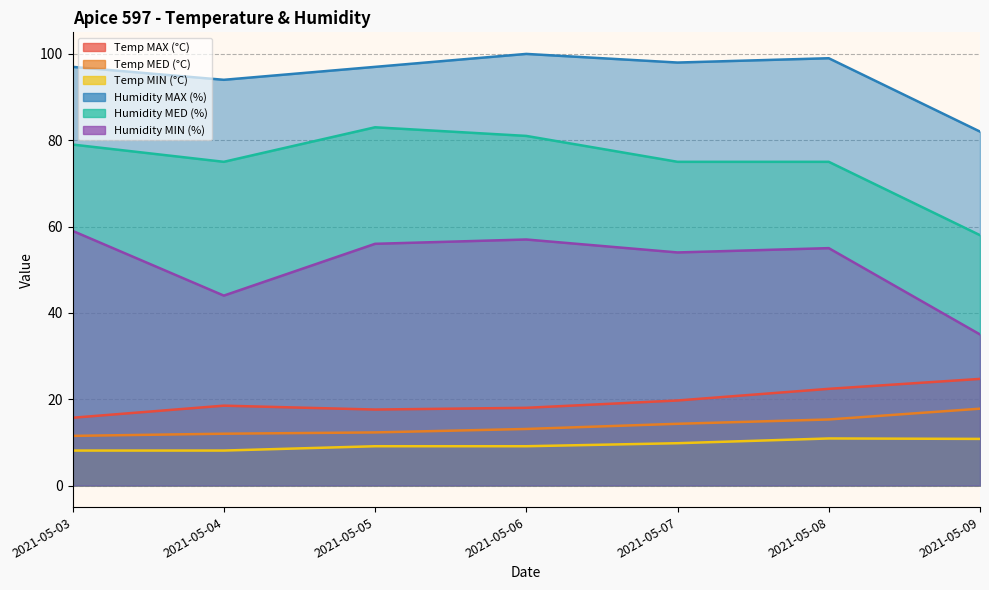

Reading right to left, list all the values displayed in this chart.

Temp MAX (°C): 24.7	22.4	19.7	18.0	17.6	18.5	15.7
Temp MED (°C): 17.8	15.3	14.3	13.1	12.3	12.0	11.5
Temp MIN (°C): 10.8	10.9	9.8	9.1	9.1	8.1	8.1
Humidity MAX (%): 82.0	99.0	98.0	100.0	97.0	94.0	97.0
Humidity MED (%): 58.0	75.0	75.0	81.0	83.0	75.0	79.0
Humidity MIN (%): 35.0	55.0	54.0	57.0	56.0	44.0	59.0